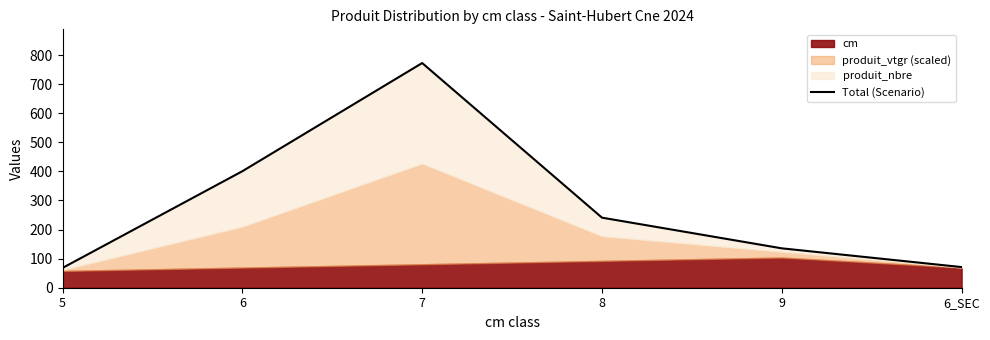

Is it true that the value at 6_SEC is 71.0?

True